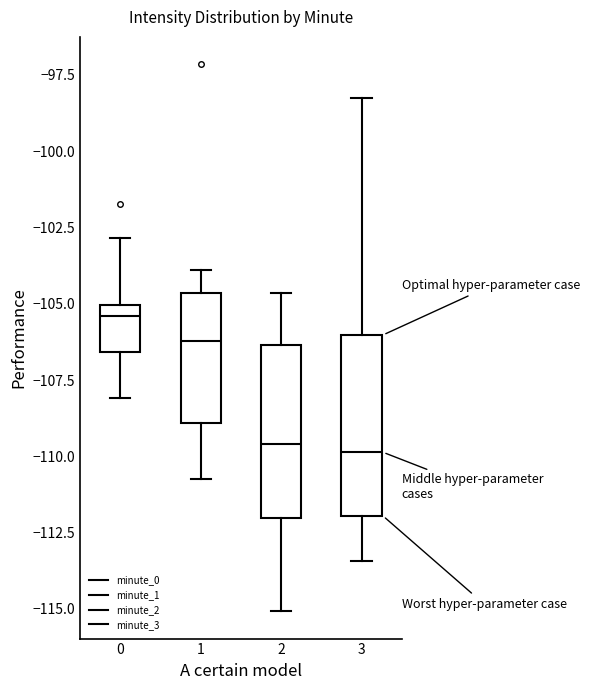

Reading left to right, transcribe this box plot: for each box, give where its median line is, the range the box spans, and where its two whiskers end, as read against the y-axis. The values are not printed on the chart, so give them approximately, as read against the axis.

0: median -105.5, box -106.5 to -105.0, whiskers -108.0 to -103.0
1: median -106.0, box -109.0 to -104.5, whiskers -110.5 to -104.0
2: median -109.5, box -112.0 to -106.5, whiskers -115.0 to -104.5
3: median -110.0, box -112.0 to -106.0, whiskers -113.5 to -98.5